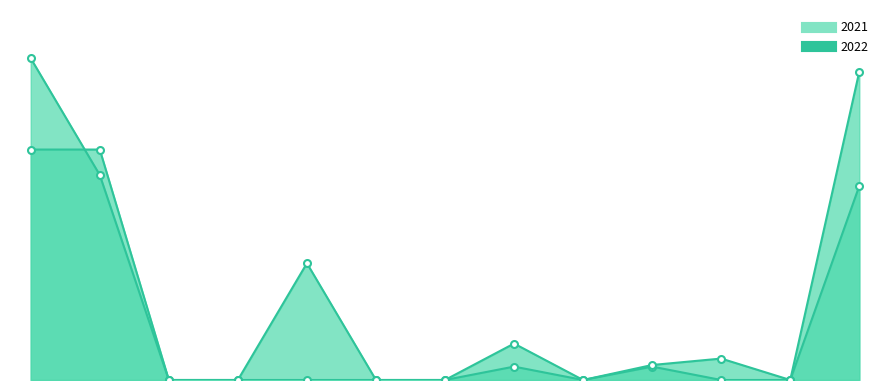

What is the label of the 1st point from the right?

Pembiayaan Netto